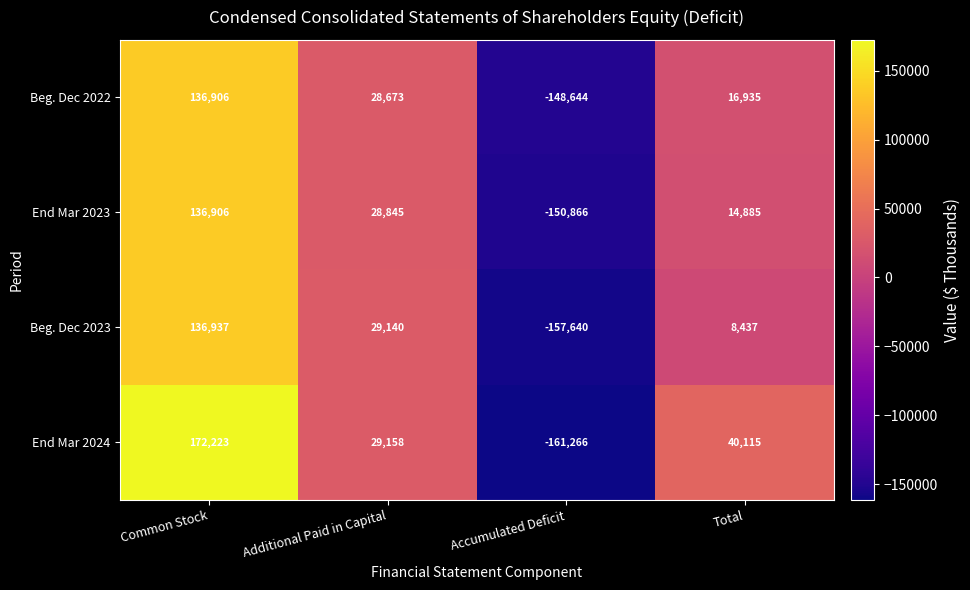

Between Additional Paid in Capital and Total, which series saw the biggest shift?

Beg. Dec 2023